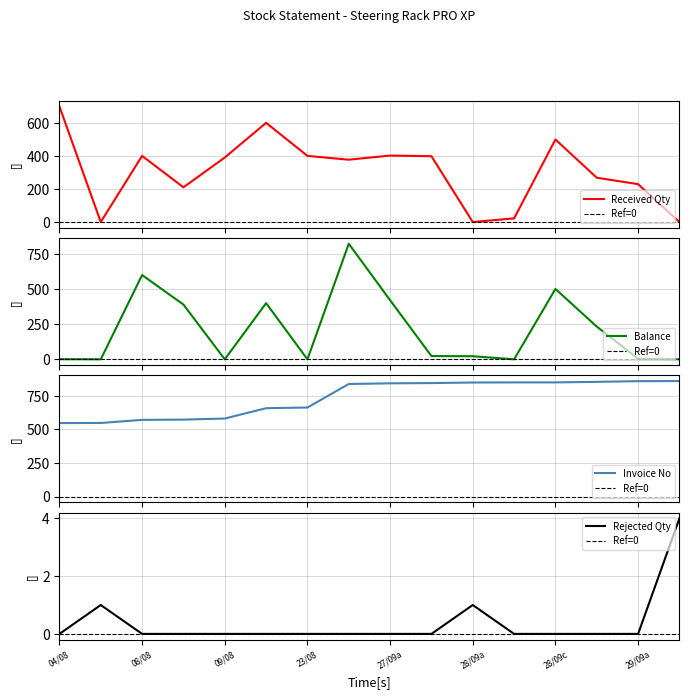

Does the chart have visible grid lines?

Yes